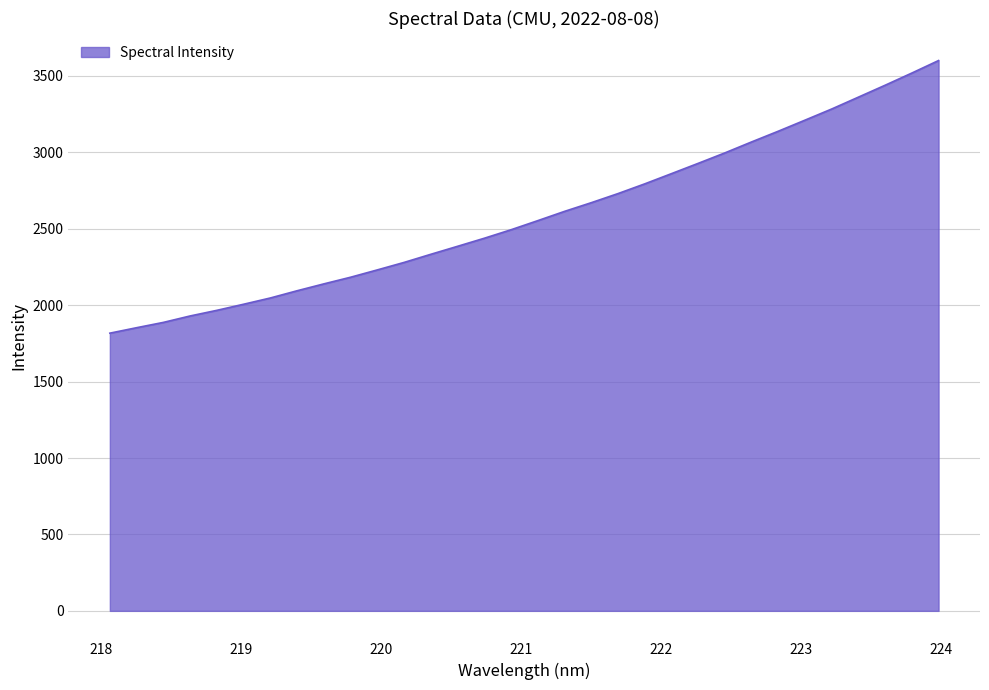

What is the greatest value displayed?

3601.0